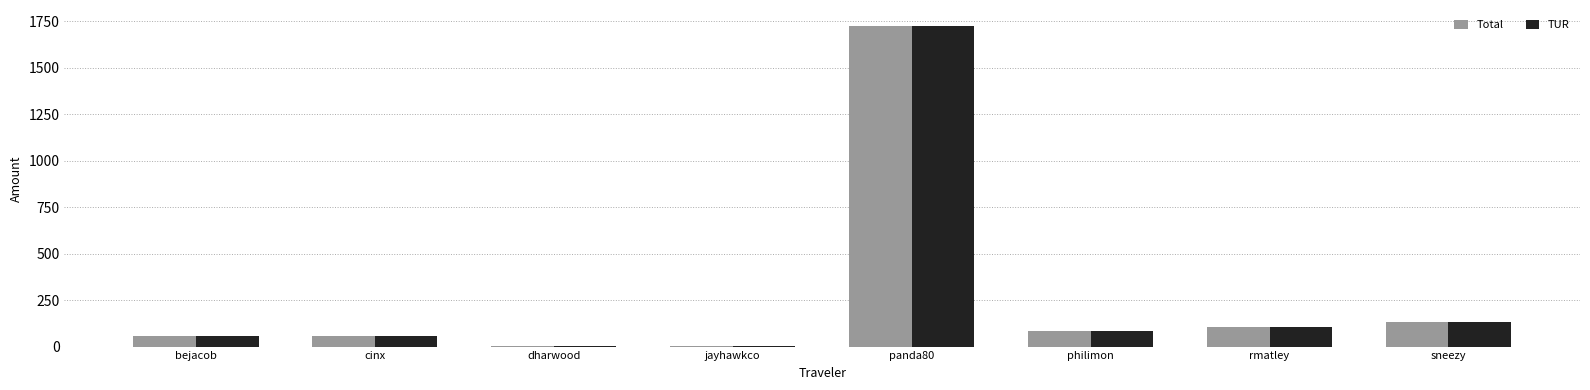

What is the sum of all TUR values?

2169.1